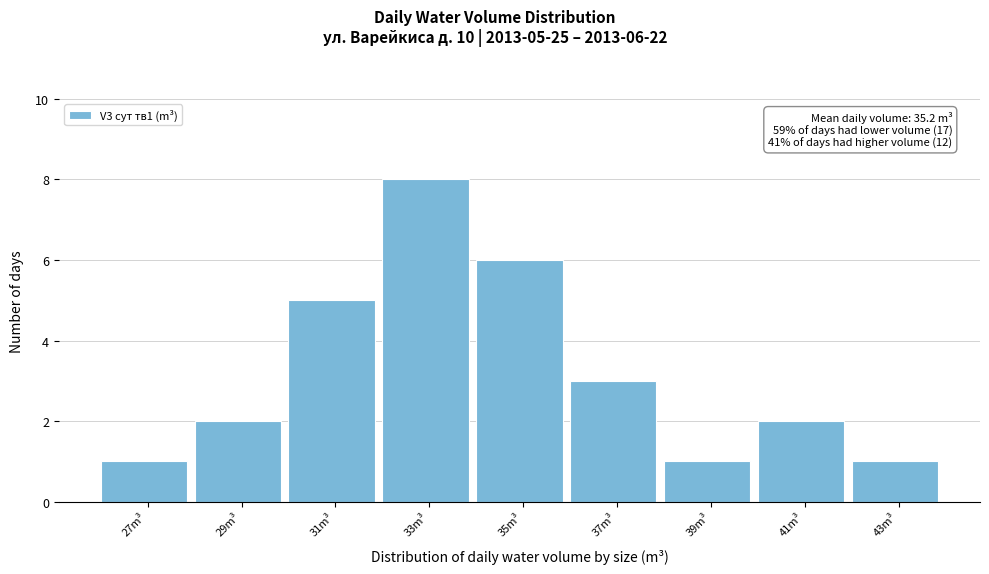

Reading right to left, list all the values displayed in this chart.

1	2	1	3	6	8	5	2	1